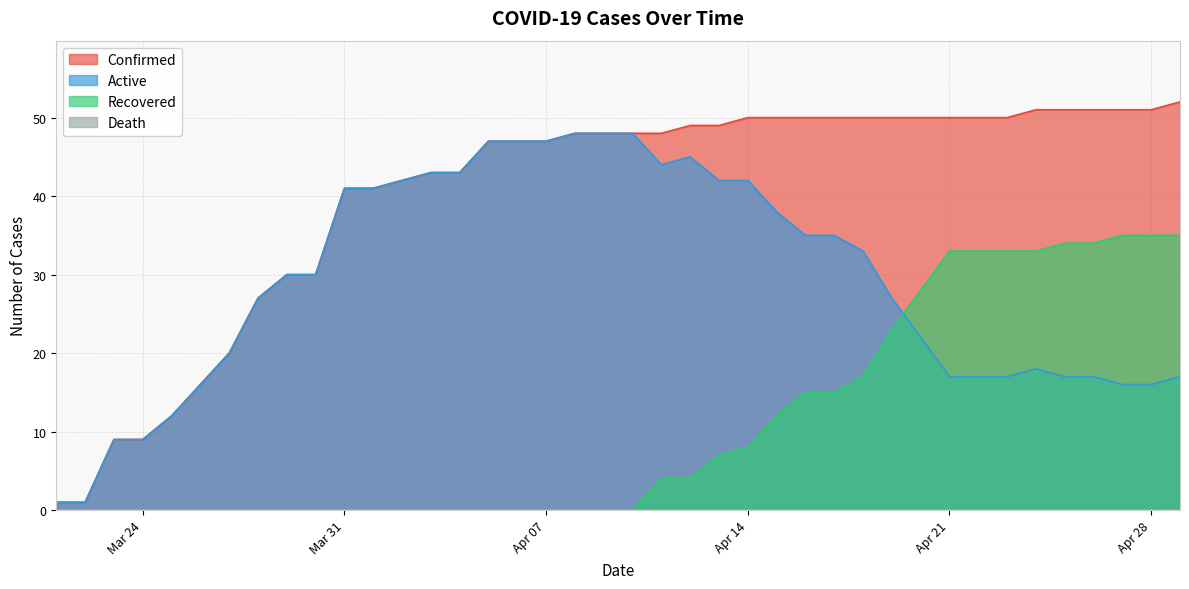

What is the total value across all series at Apr 21?

100